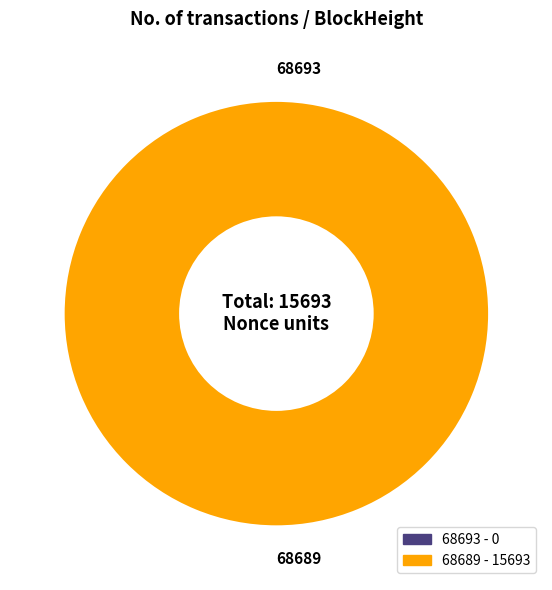

Is it true that 68693 is 0% of the pie?

True